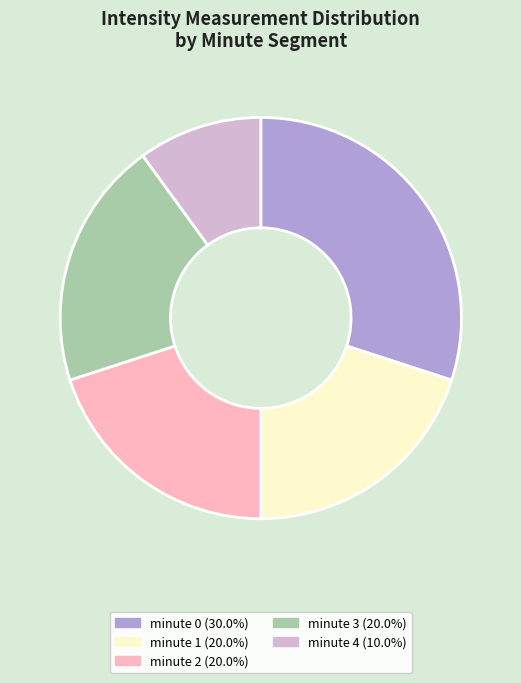

Is minute 3 the majority of the pie?

No